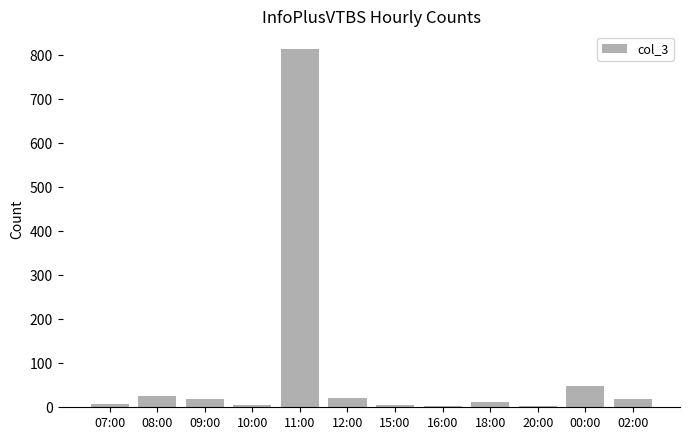

What is the change in value from 08:00 to 00:00?

+22